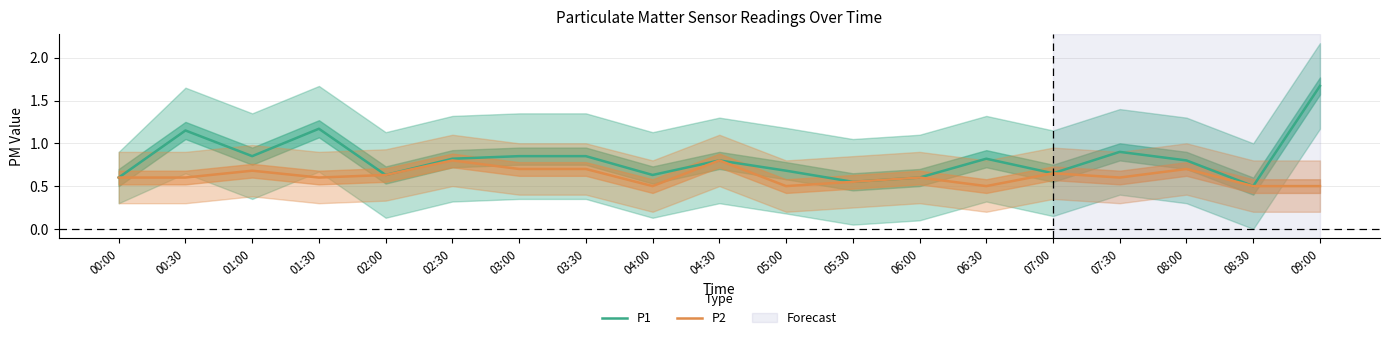

Reading right to left, extract all data points from this chart.

P1: 09:00=1.7	08:30=0.5	08:00=0.8	07:30=0.9	07:00=0.7	06:30=0.8	06:00=0.6	05:30=0.6	05:00=0.7	04:30=0.8	04:00=0.6	03:30=0.8	03:00=0.8	02:30=0.8	02:00=0.6	01:30=1.2	01:00=0.8	00:30=1.1	00:00=0.6
P2: 09:00=0.5	08:30=0.5	08:00=0.7	07:30=0.6	07:00=0.7	06:30=0.5	06:00=0.6	05:30=0.6	05:00=0.5	04:30=0.8	04:00=0.5	03:30=0.7	03:00=0.7	02:30=0.8	02:00=0.6	01:30=0.6	01:00=0.7	00:30=0.6	00:00=0.6